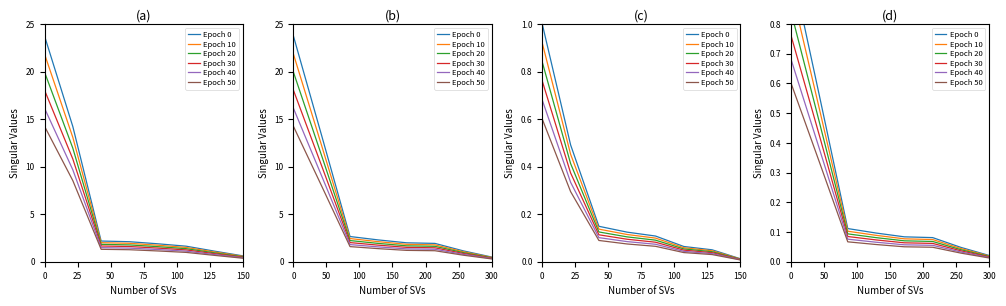

What is the sum of the Epoch 40 values at 100 and 25?

0.4